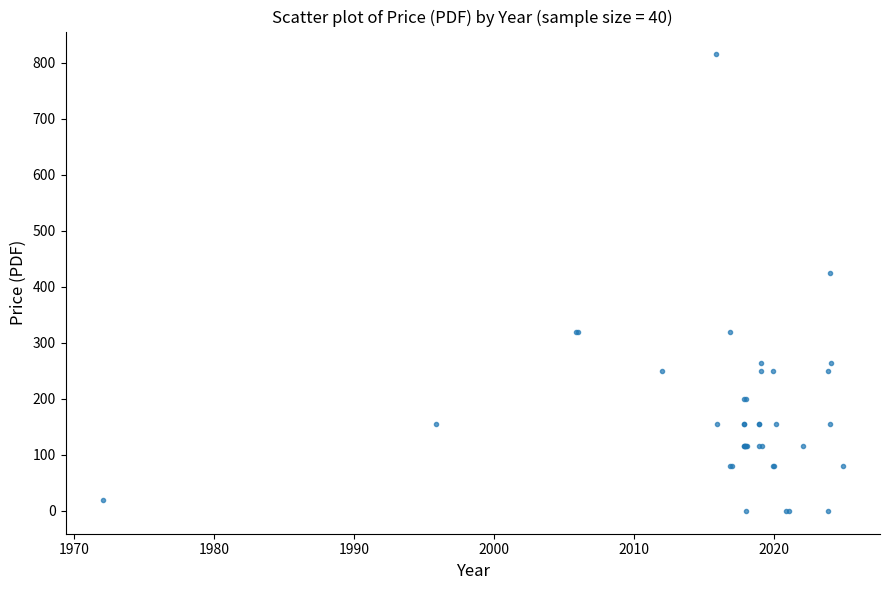

What Y value in the scatter plot is closest to 407?

425